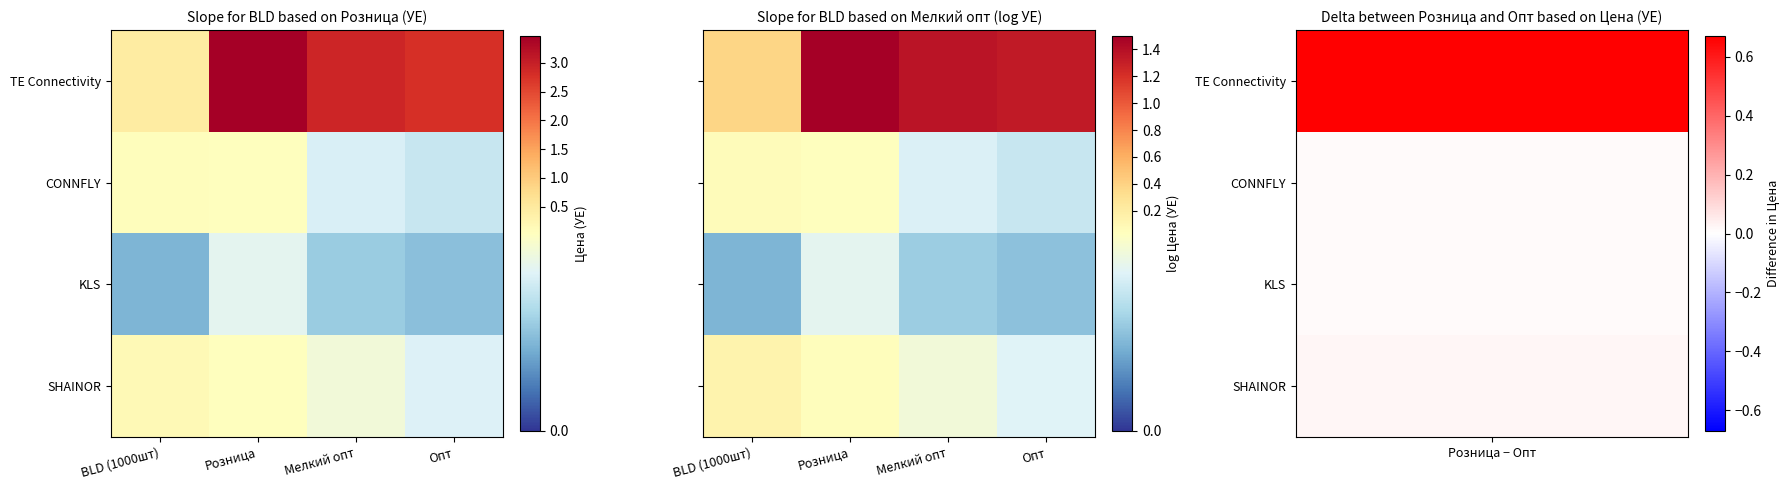

Which category has the highest value in the TE Connectivity series?

Розница